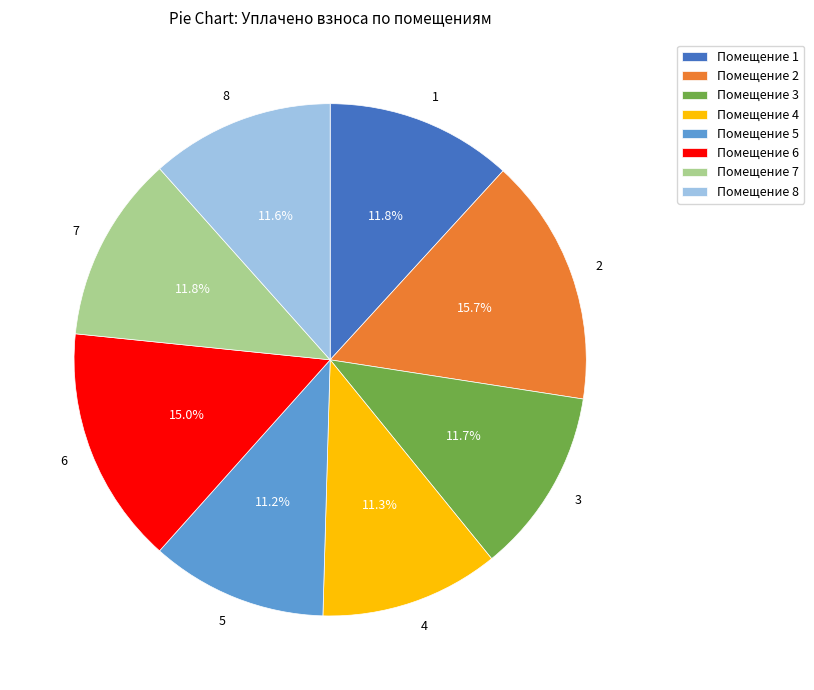

Is it true that 8 is 17% of the pie?

False